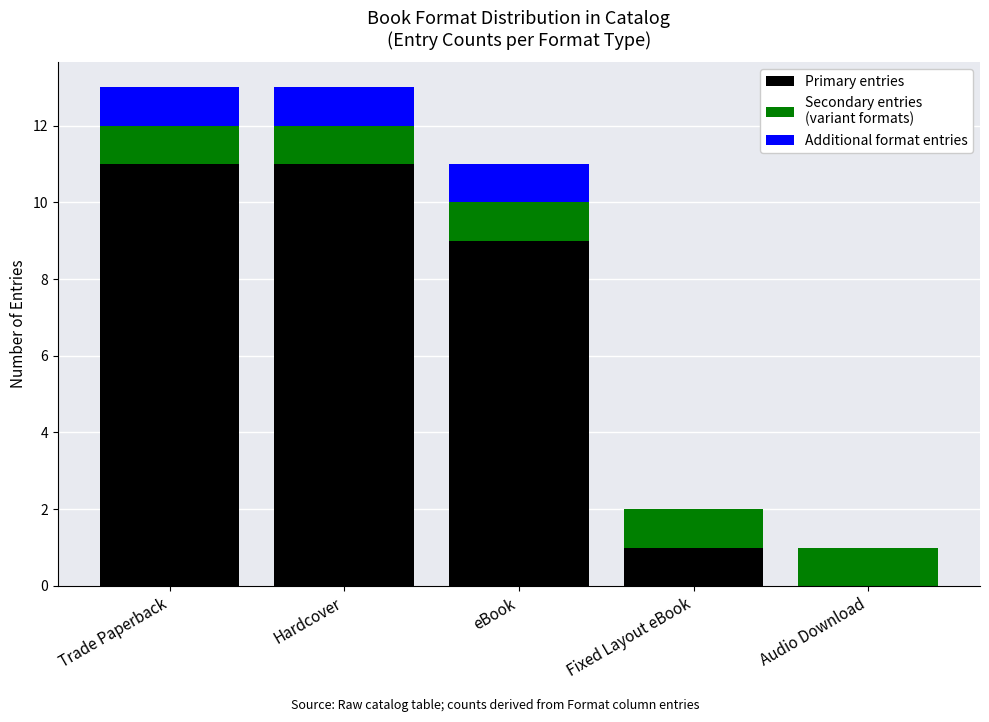

Reading right to left, transcribe the values for Primary entries.

Audio Download=0	Fixed Layout eBook=1	eBook=9	Hardcover=11	Trade Paperback=11